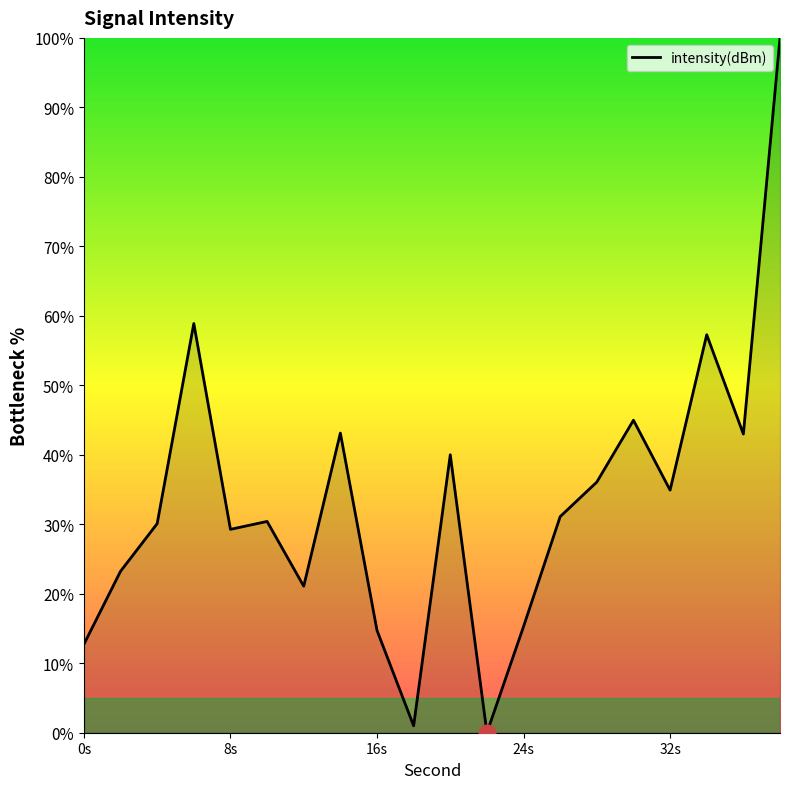

True or false: the data has more than 1 interior local peaks.

True